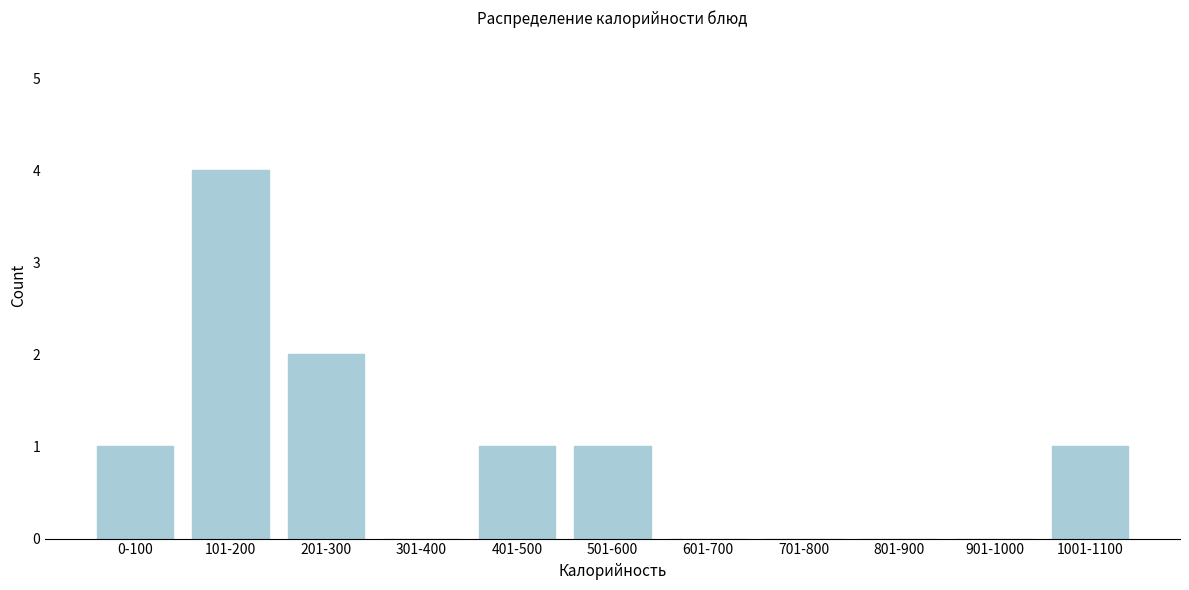

Reading right to left, list all the values displayed in this chart.

1001-1100=1	901-1000=0	801-900=0	701-800=0	601-700=0	501-600=1	401-500=1	301-400=0	201-300=2	101-200=4	0-100=1